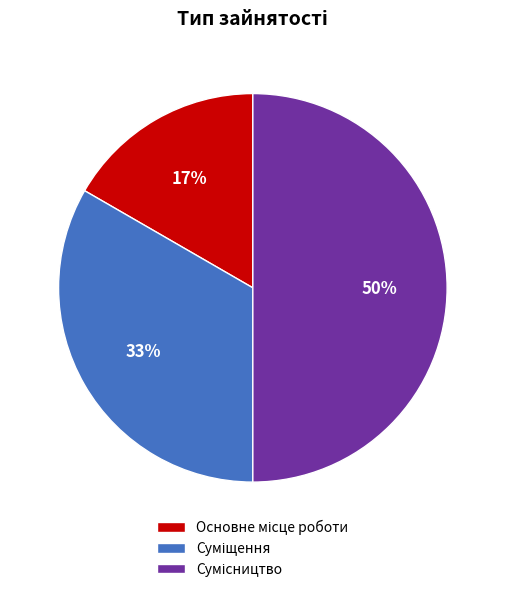

To the nearest percent, what is the average slice percentage?

33%